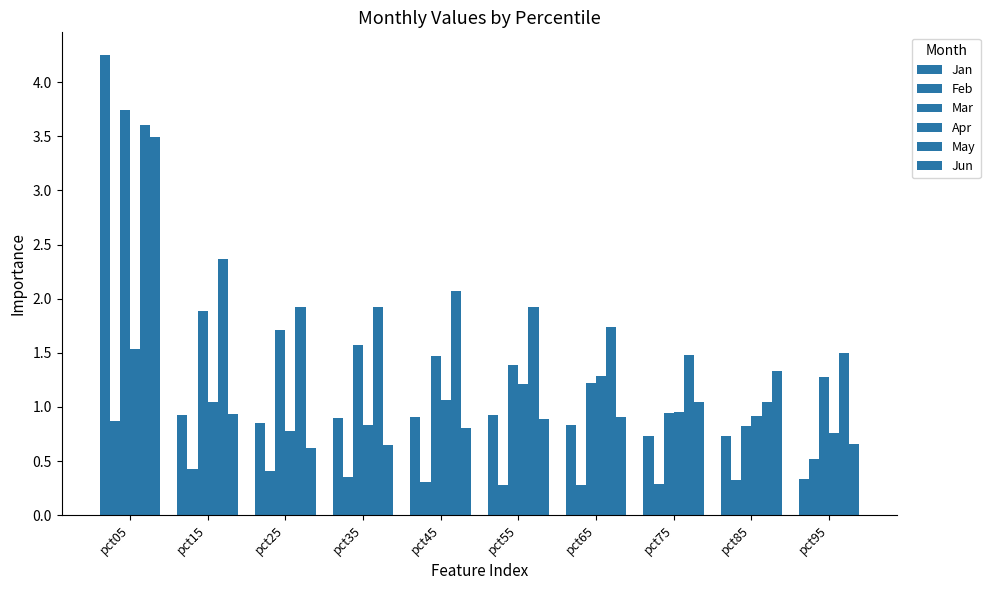

What is the difference between the Jun values at pct85 and pct45?

0.5